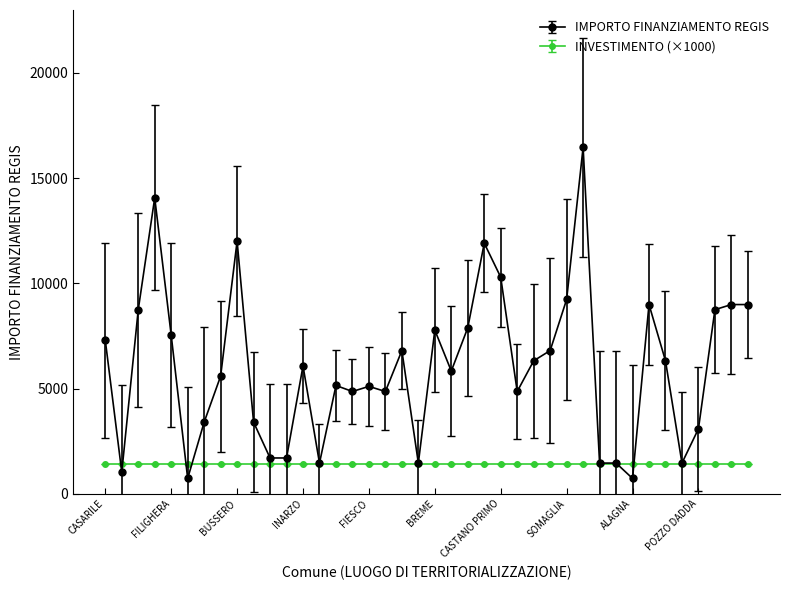

What is the value of the IMPORTO FINANZIAMENTO REGIS point at the 2nd from the left?

1029